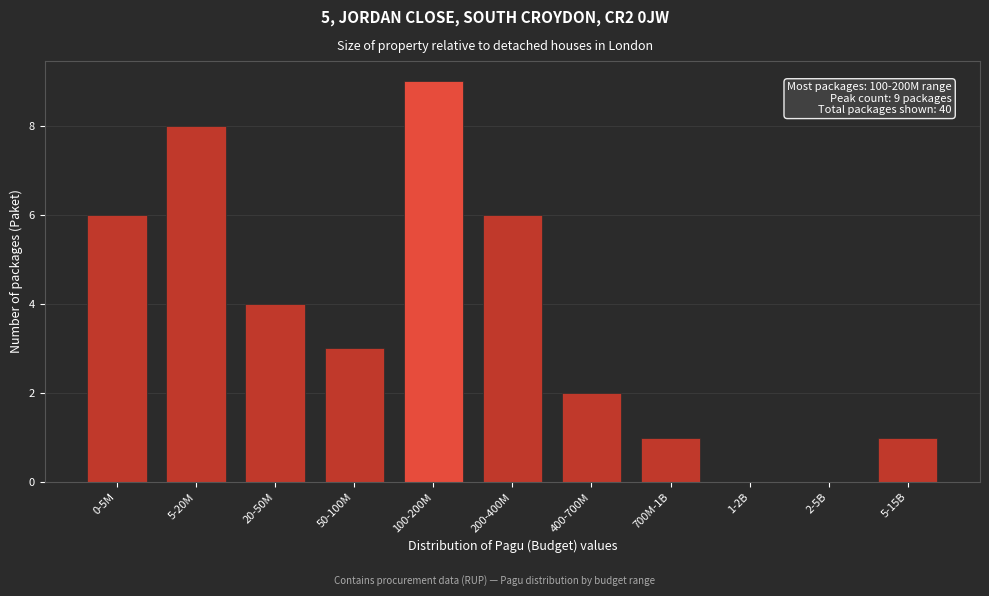

Reading right to left, transcribe all the data shown in this chart.

5-15B=1	2-5B=0	1-2B=0	700M-1B=1	400-700M=2	200-400M=6	100-200M=9	50-100M=3	20-50M=4	5-20M=8	0-5M=6